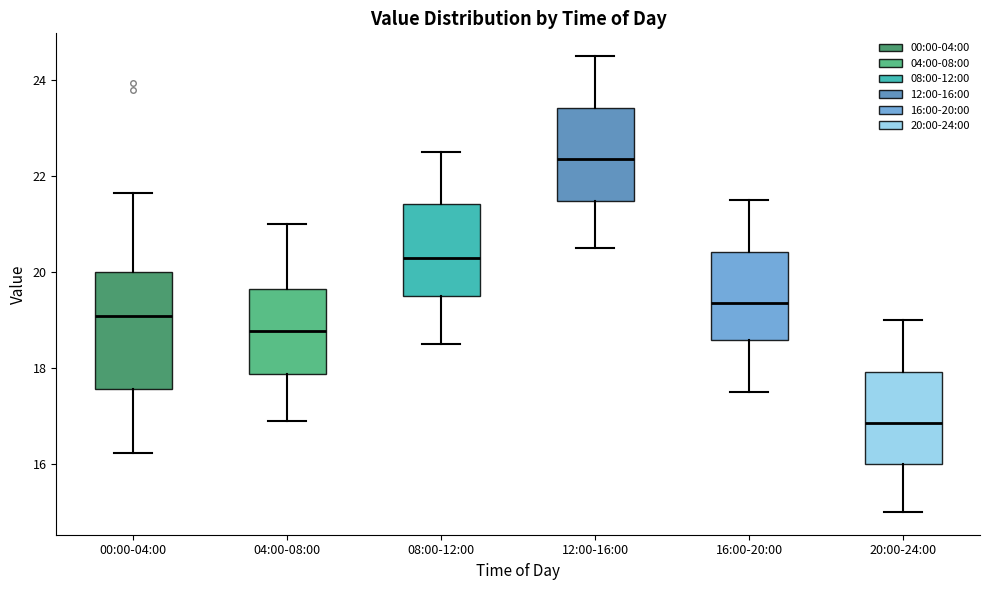

Where does the upper whisker of the box for 08:00-12:00 end on the y-axis? The values are not printed on the chart, so give them approximately, as read against the axis.

22.6